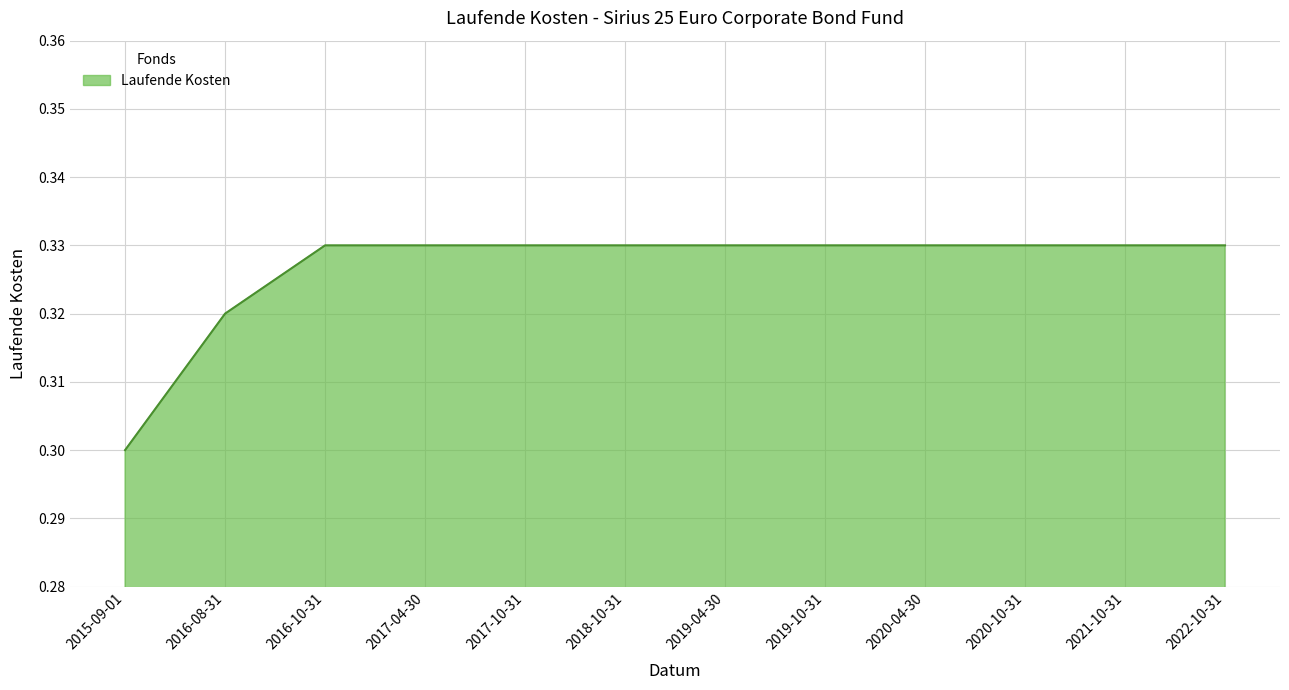

True or false: the data shows 0.3 at 2019-04-30.

True